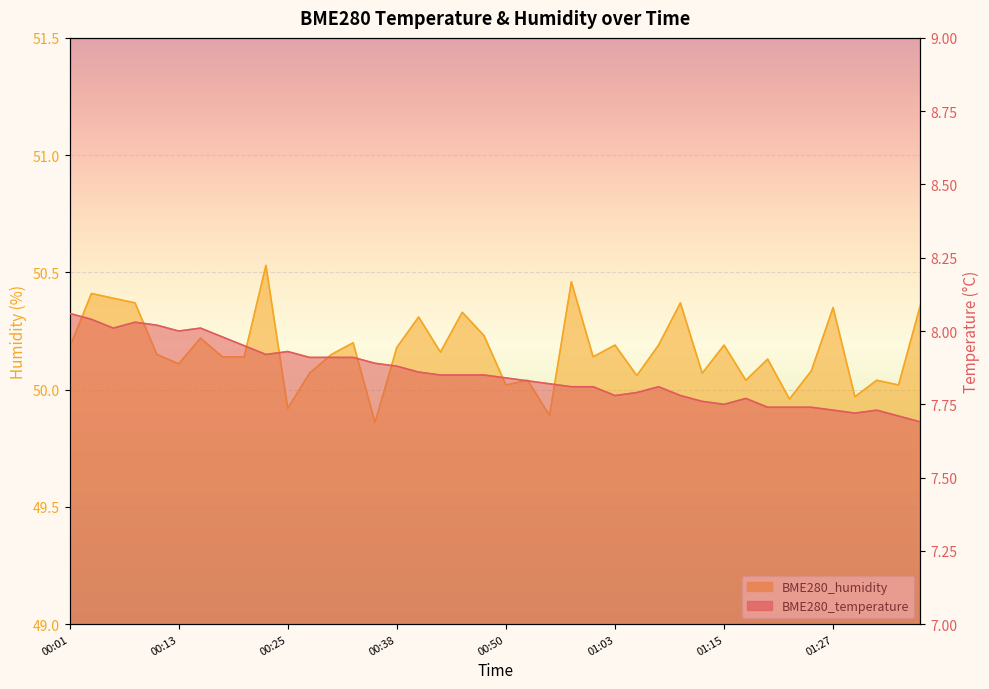

How many interior local peaks does the BME280_temperature series have?

6